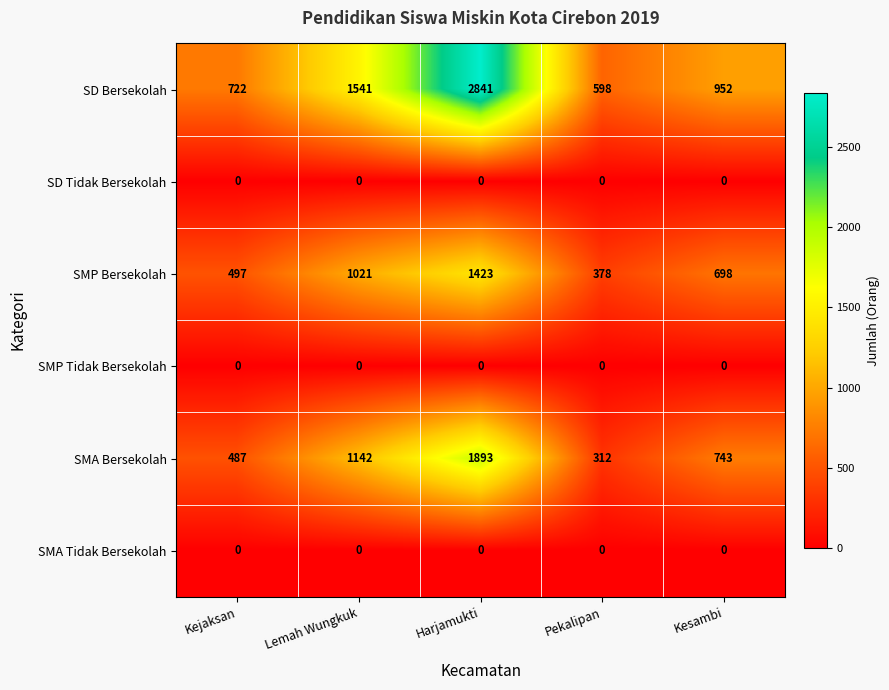

At how many categories does at least one series exceed 1507?

2